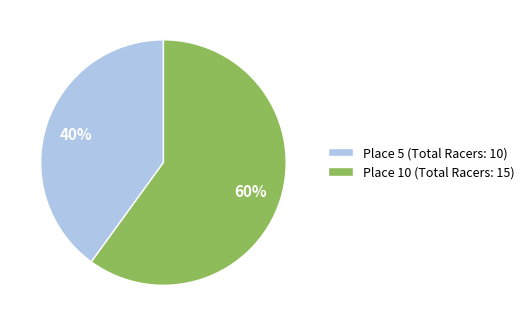

To the nearest percent, what is the difference between the Place 10 and Place 5 slice percentages?

20%